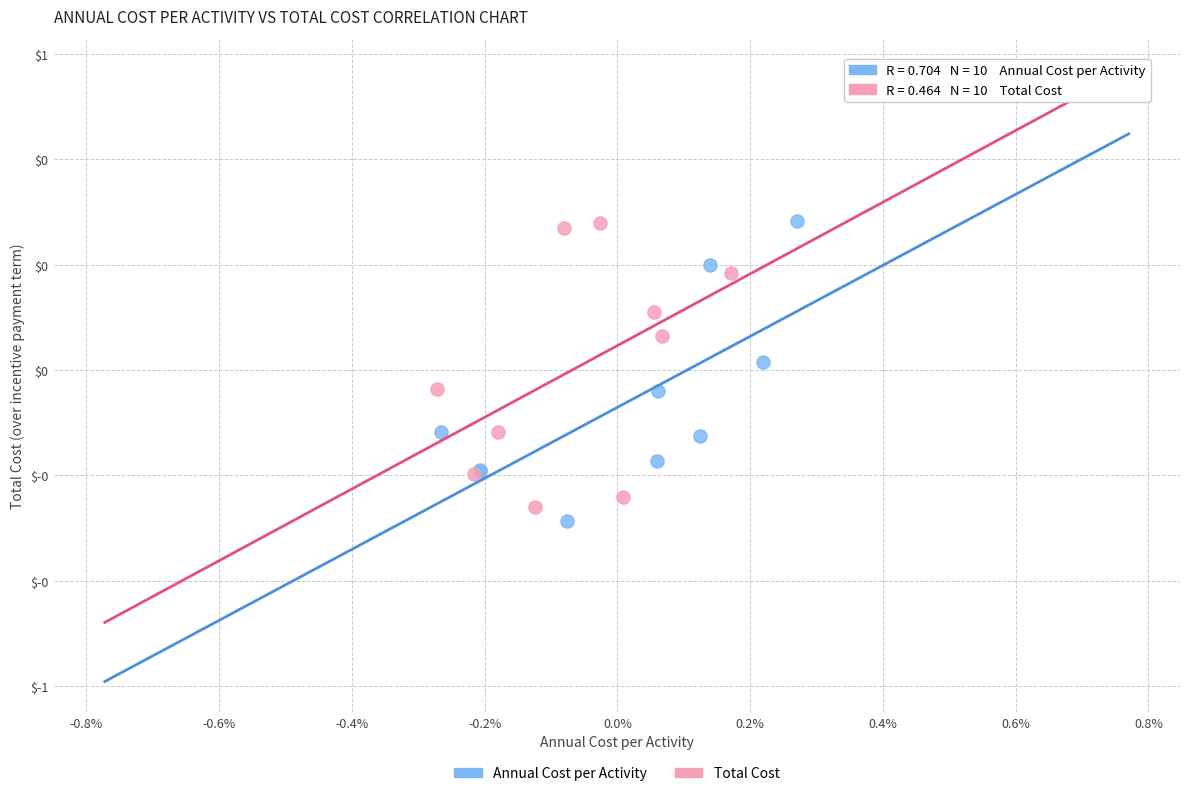

Which series has the widest spread of Y values?

Annual Cost per Activity